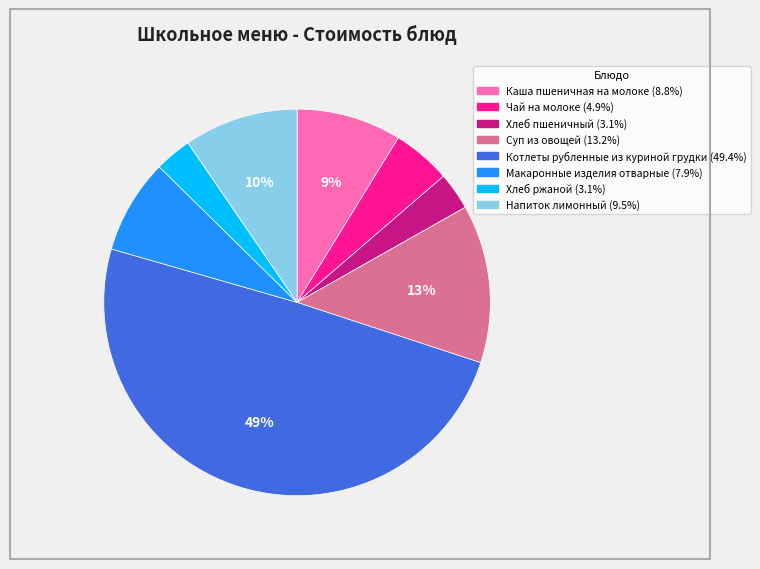

What is the ratio of the value at Чай на молоке to the value at Суп из овощей?

0.4